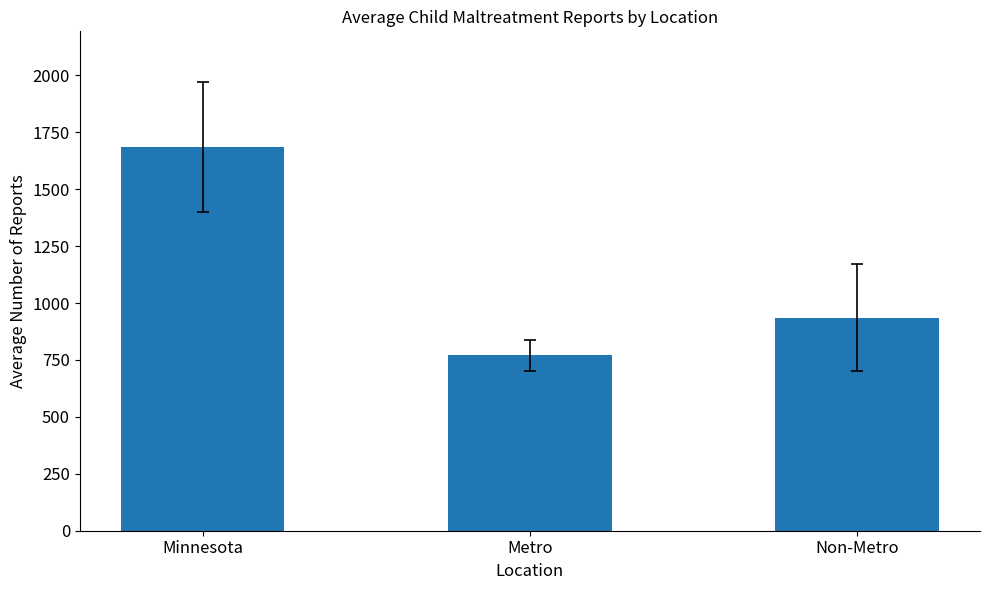

What is the approximate value at Minnesota?

1687.2